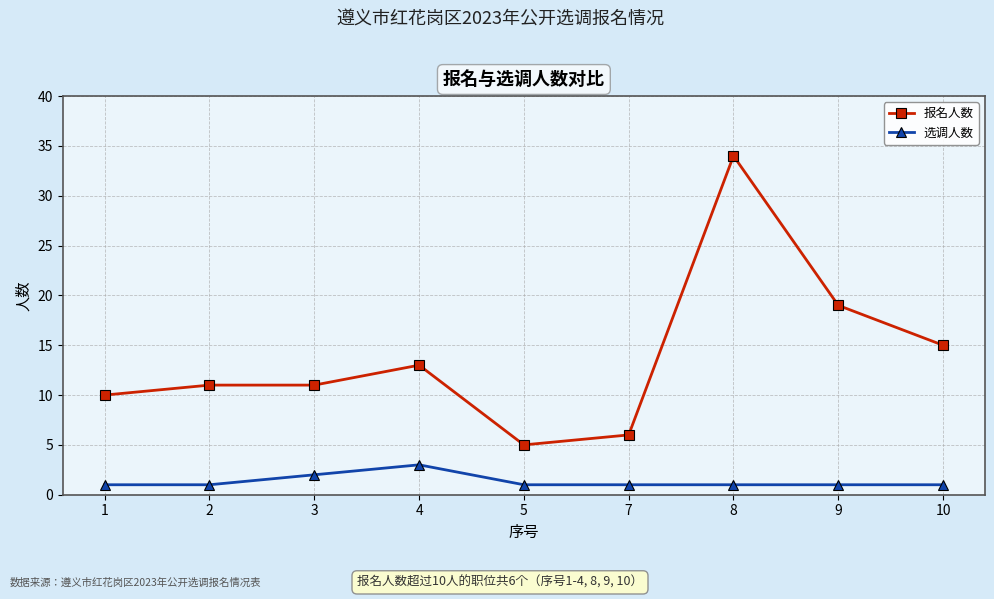

Which label corresponds to the largest value in the chart?

8